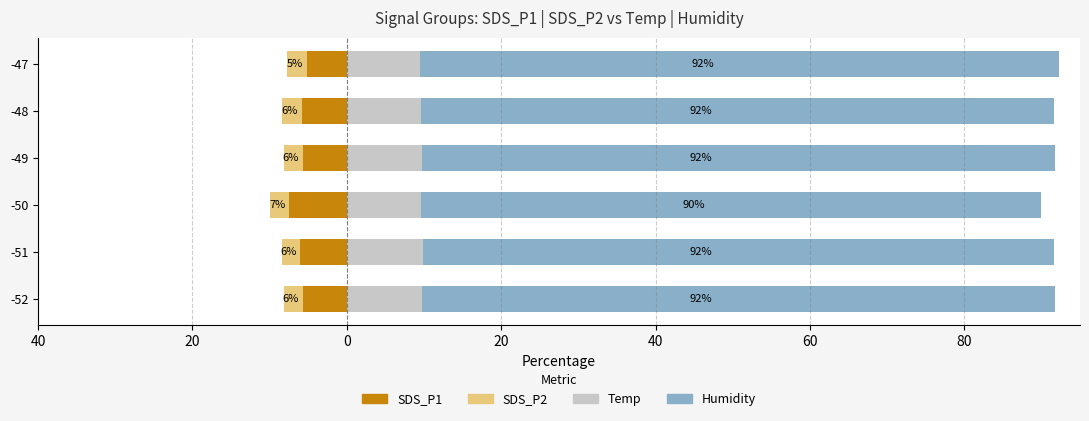

What is the maximum value for Temp?

9.9